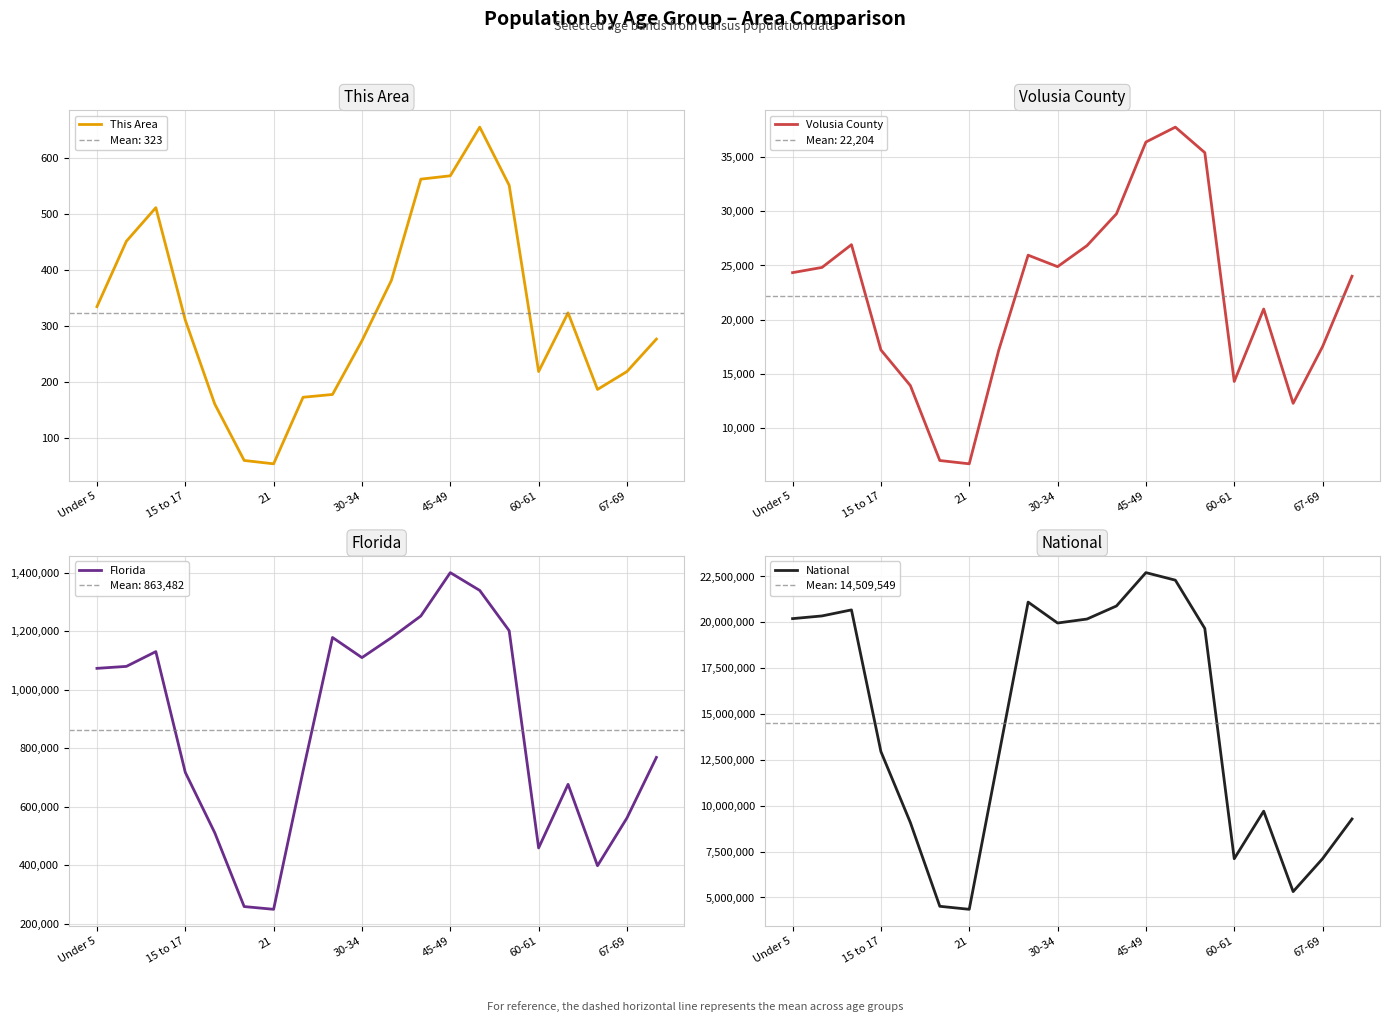

Where does the National series first go above 19664805?

Under 5